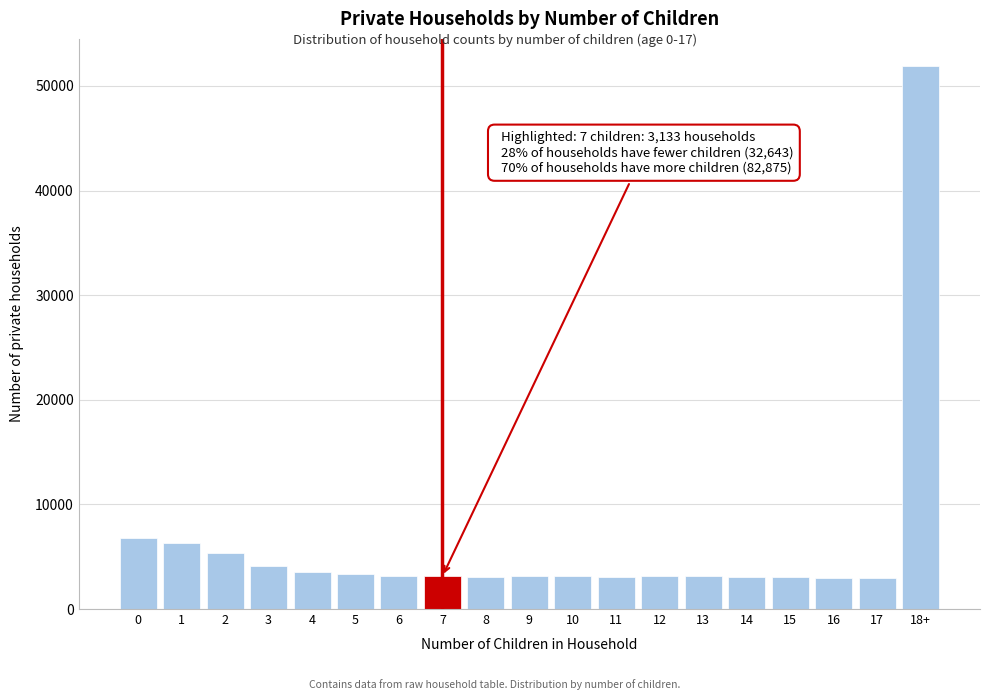

Between 3 and 18+, which is larger?

18+